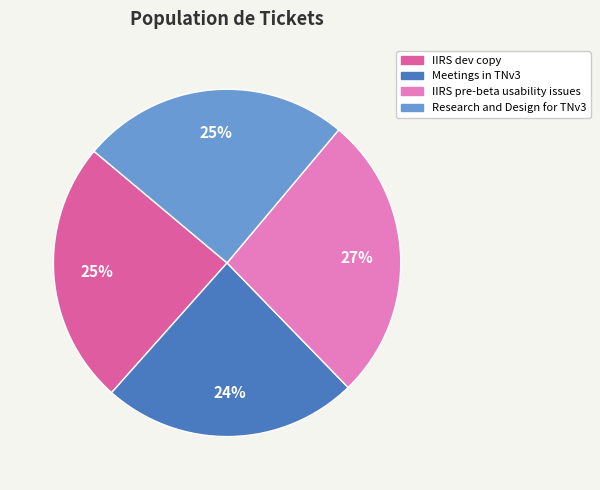

To the nearest percent, what portion does IIRS pre-beta usability issues represent?

27%